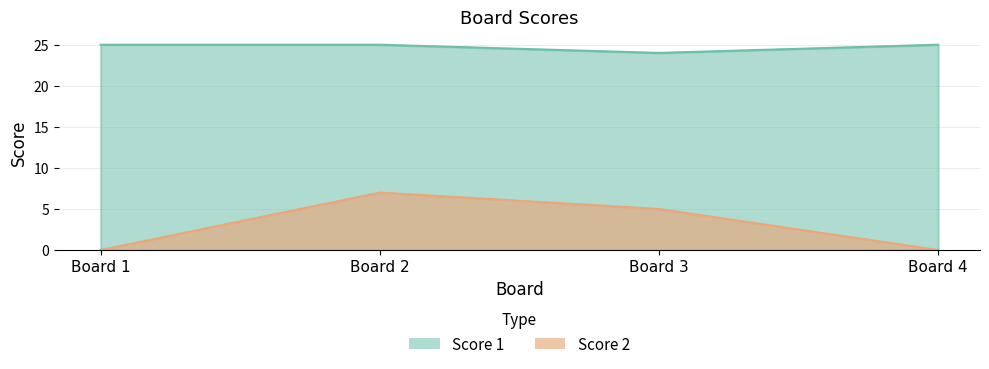

What is the value of the Score 2 point at the 2nd from the left?

7